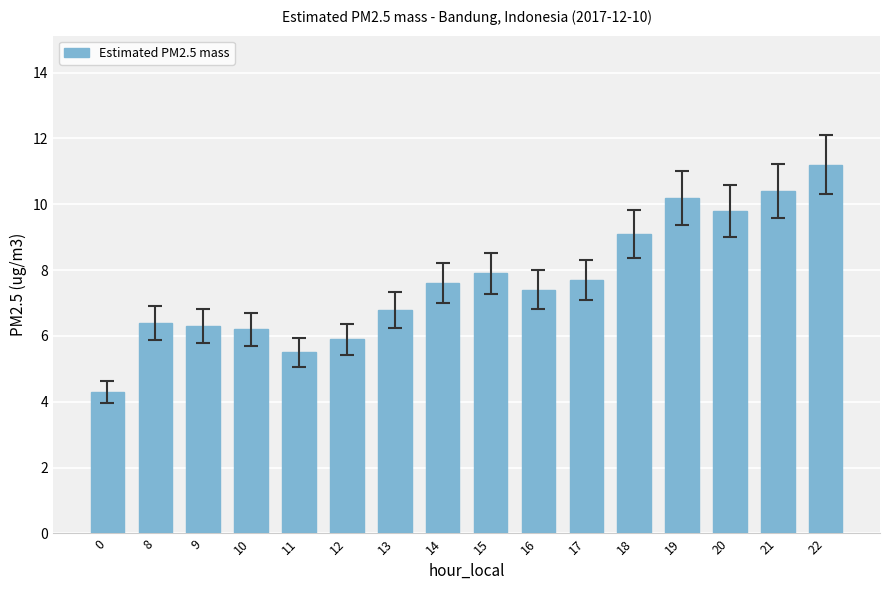

At which label is the value closest to 7?

13